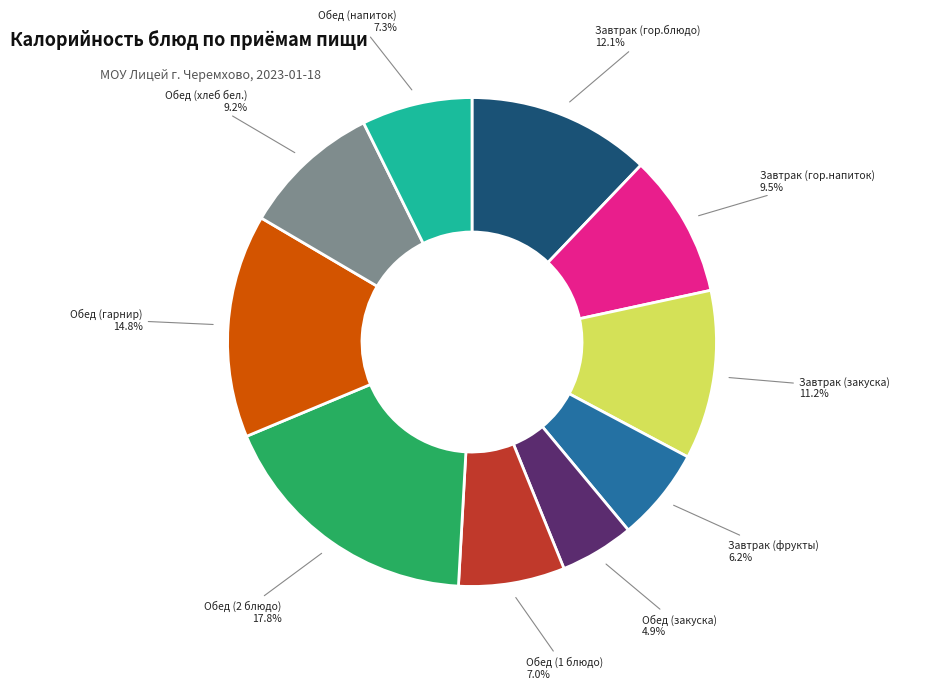

Is there a majority slice in this chart?

No